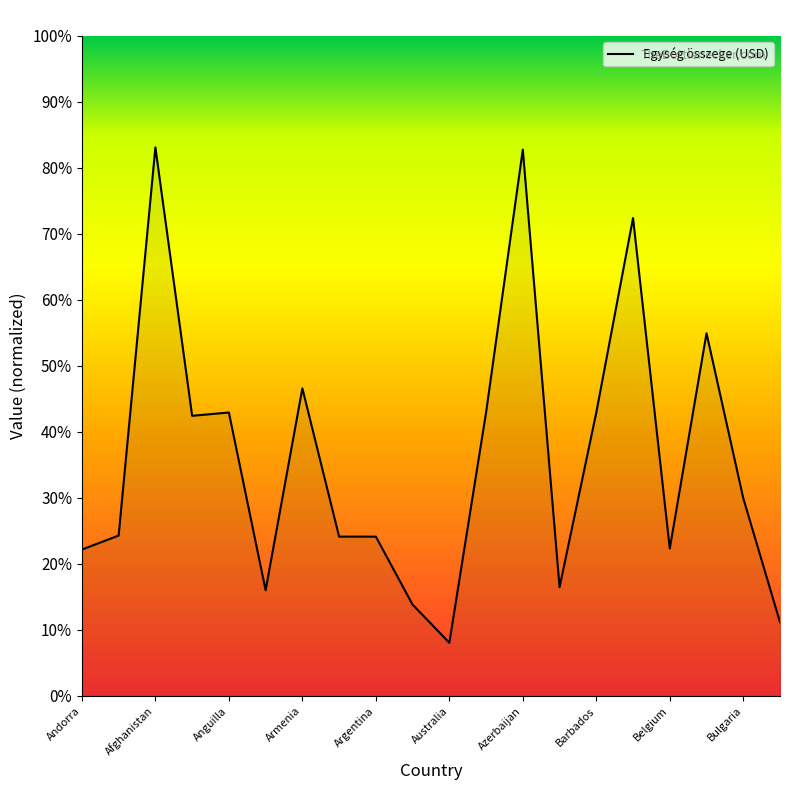

What is the minimum value shown in the chart?

0.1